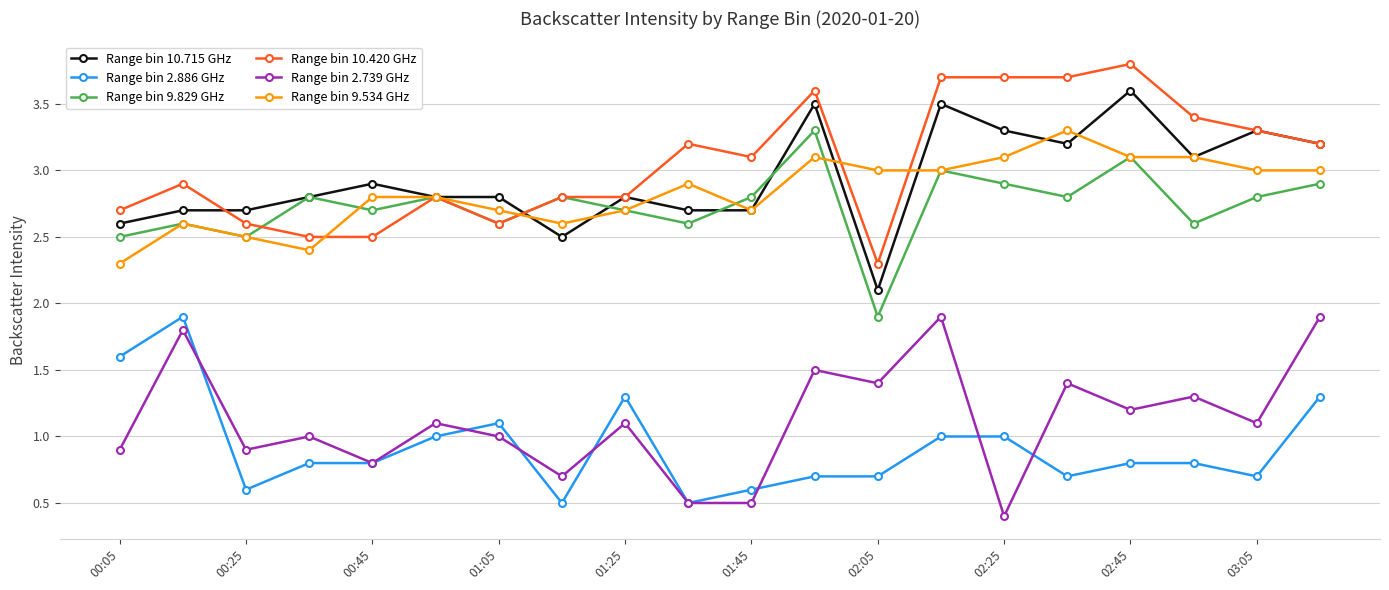

What are all the series names shown in the legend?

Range bin 10.715 GHz, Range bin 2.886 GHz, Range bin 9.829 GHz, Range bin 10.420 GHz, Range bin 2.739 GHz, Range bin 9.534 GHz